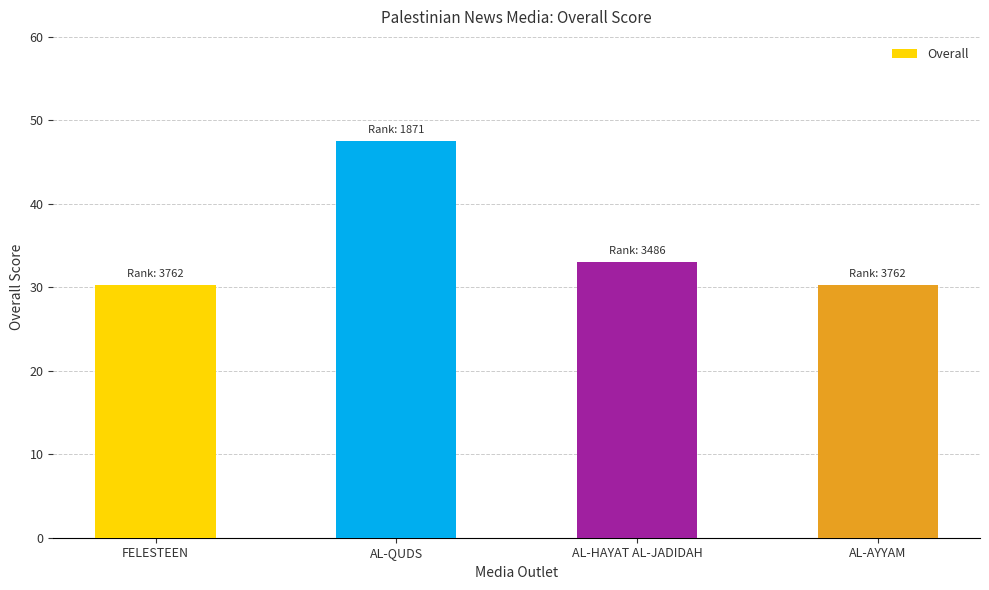

What is the greatest value displayed?

47.5